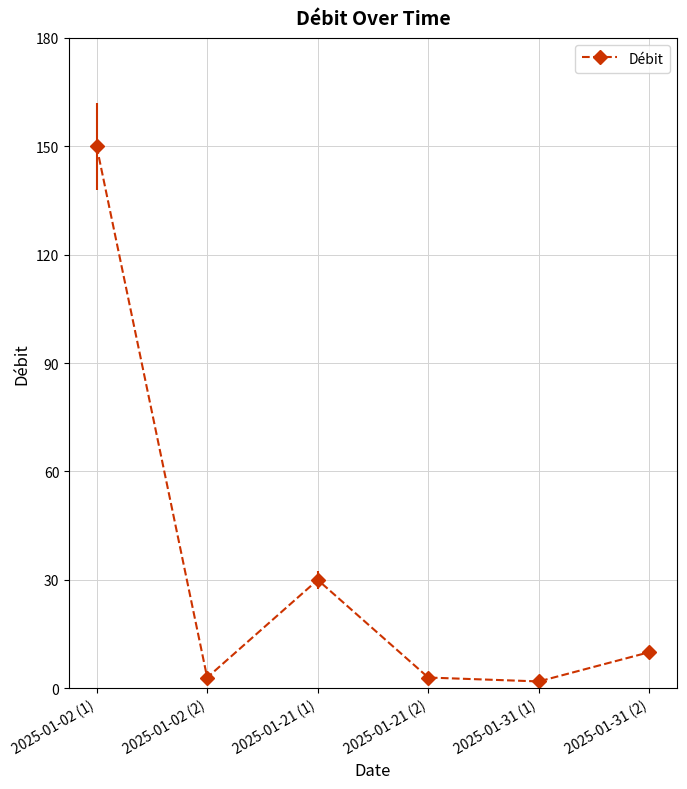

What is the sum of the values at 2025-01-21 (2) and 2025-01-31 (2)?

13.0